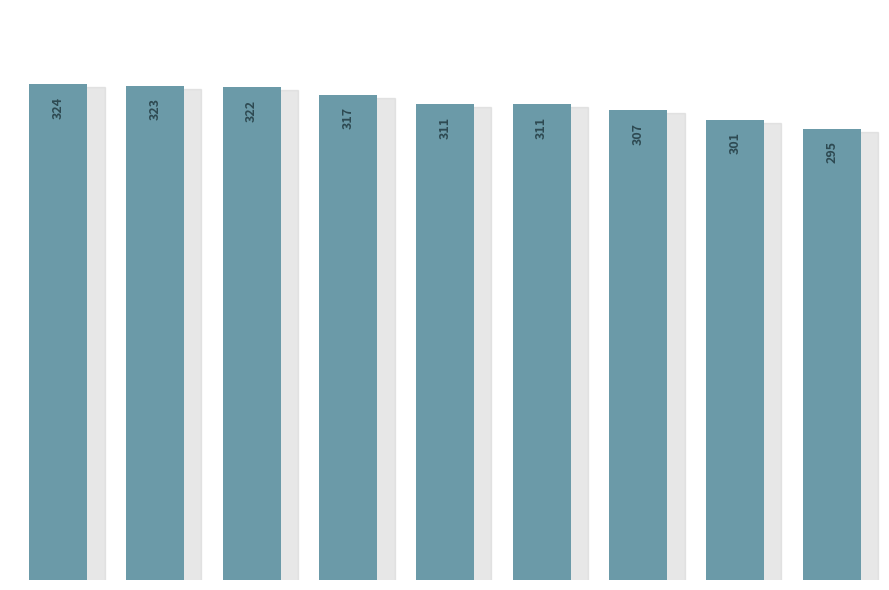

What is the difference between the maximum and minimum values?

29